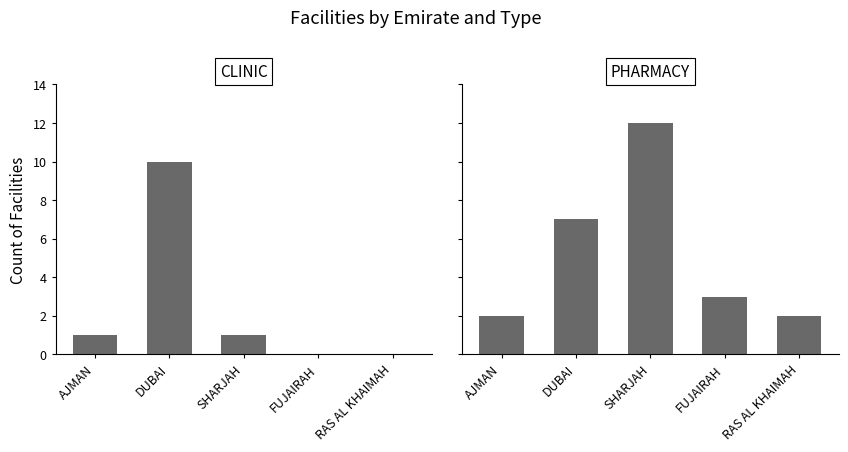

What are all the series names shown in the legend?

CLINIC, PHARMACY